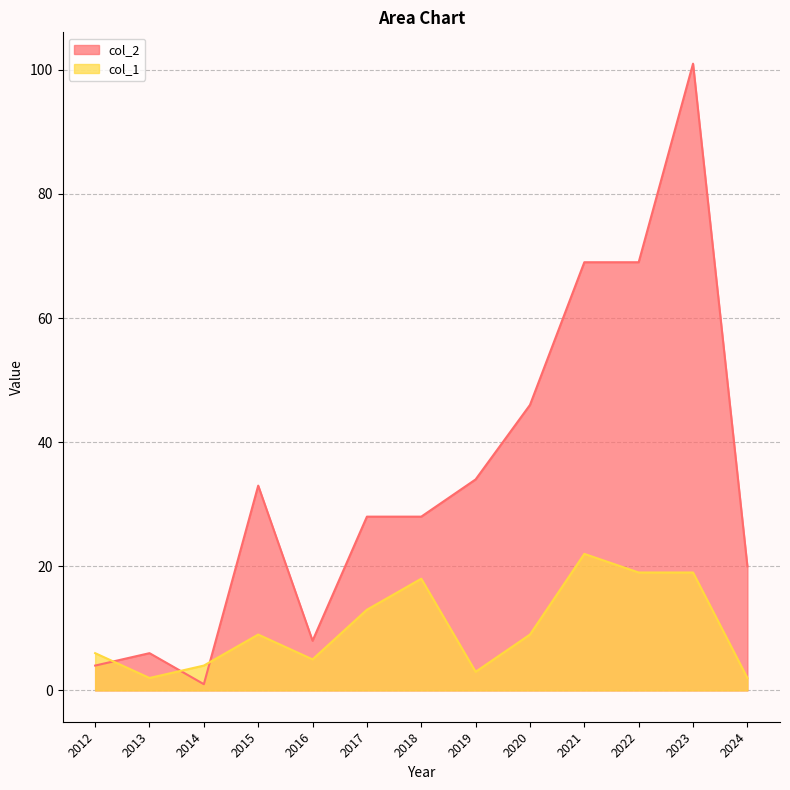

At how many categories does at least one series exceed 32?

6